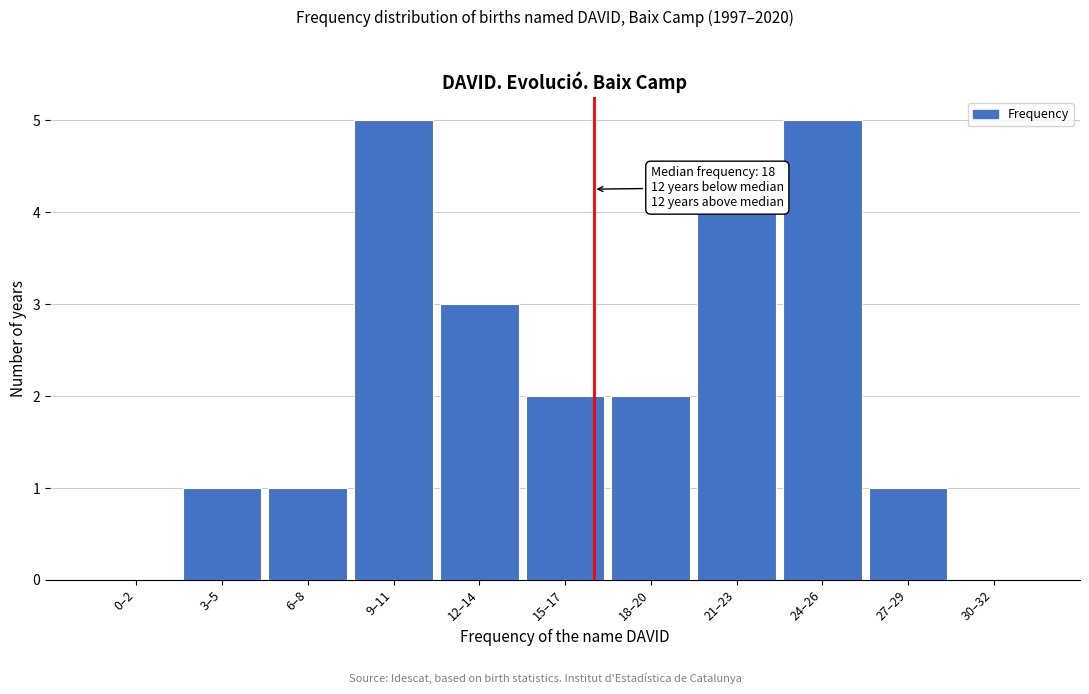

Reading right to left, extract all data points from this chart.

30–32=0	27–29=1	24–26=5	21–23=4	18–20=2	15–17=2	12–14=3	9–11=5	6–8=1	3–5=1	0–2=0